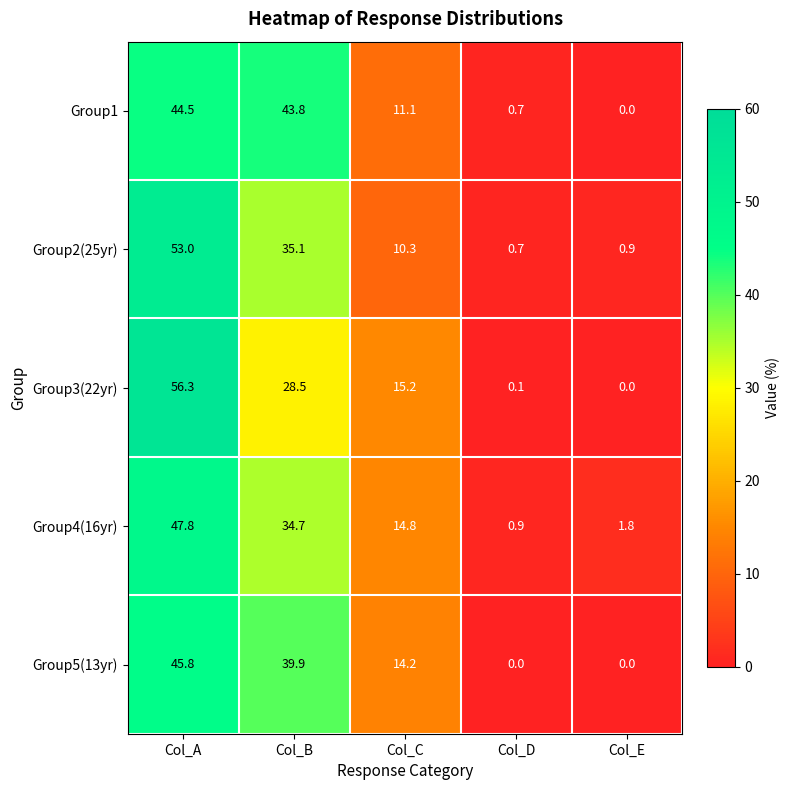

List the series in order of their peak value, lowest first.

Group1, Group5(13yr), Group4(16yr), Group2(25yr), Group3(22yr)